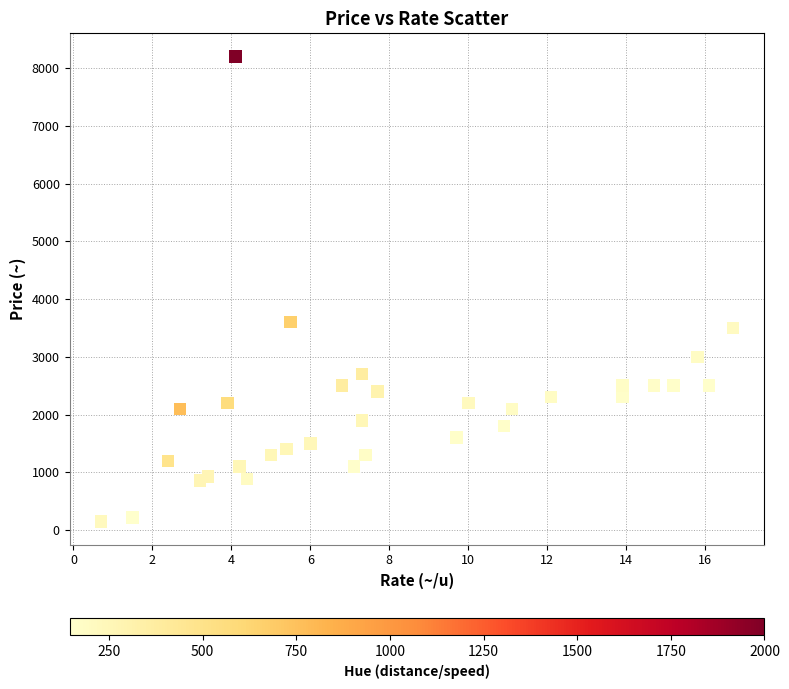

What is the range of Y values (max minus min)?

8050